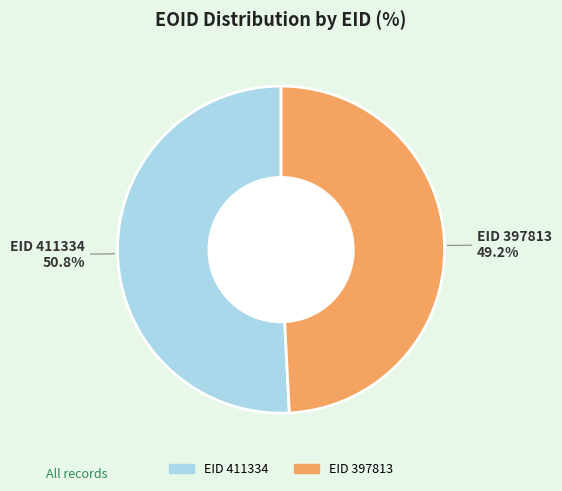

Is there a majority slice in this chart?

Yes